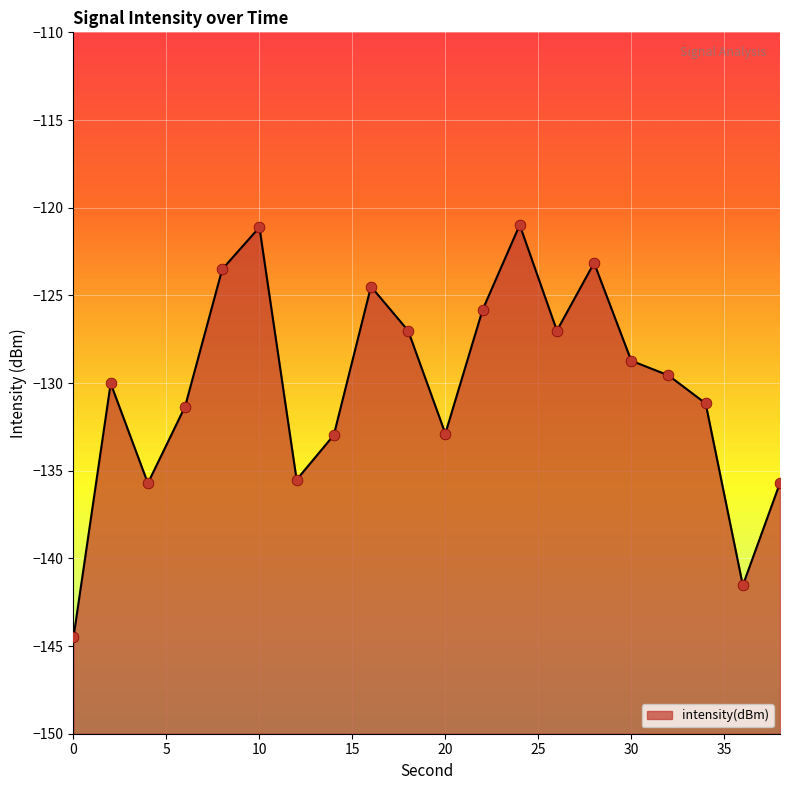

Which has a higher value, 22 or 36?

22